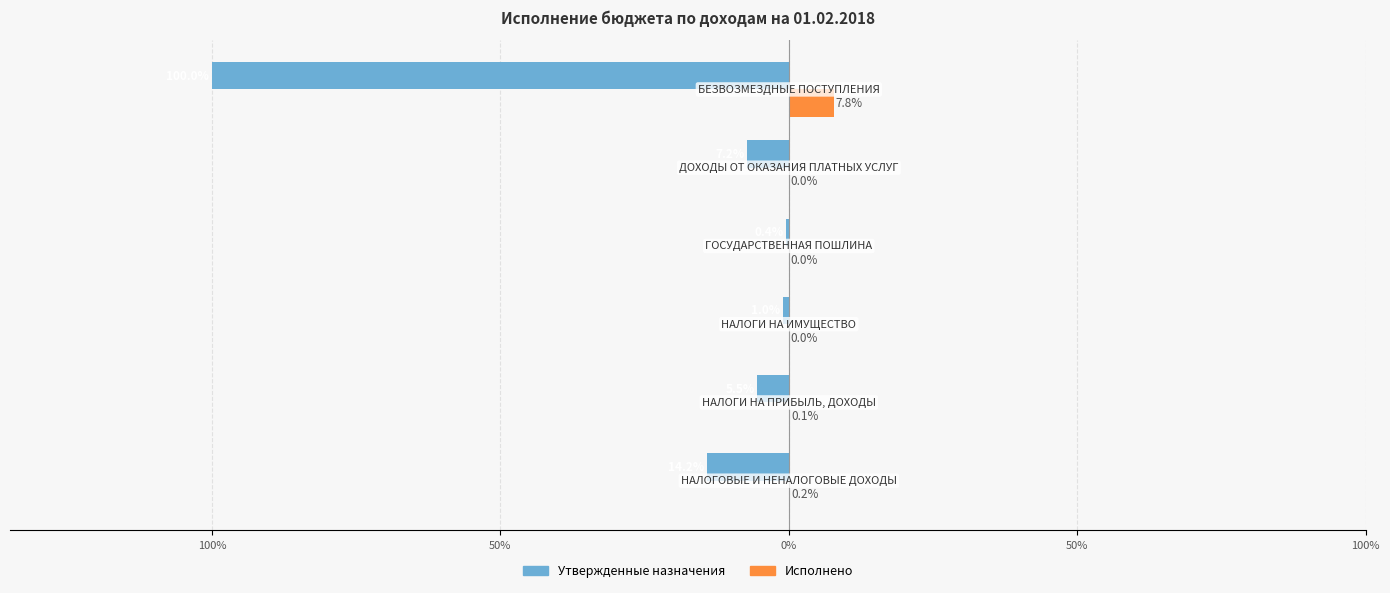

What are all the series names shown in the legend?

Утвержденные назначения, Исполнено